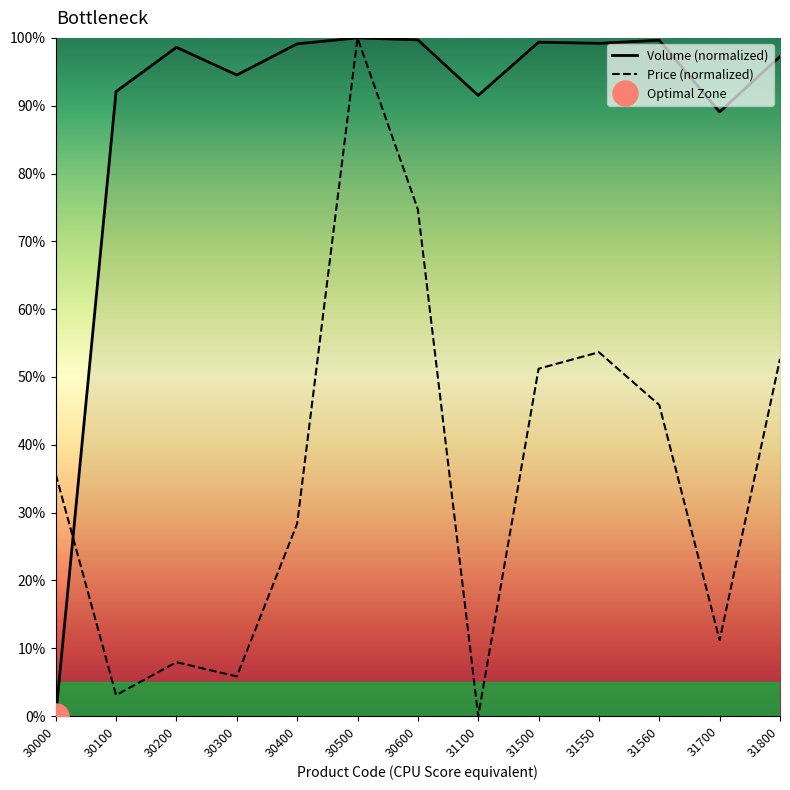

The Price (normalized) series shows 100.0 at 30500. True or false?

True